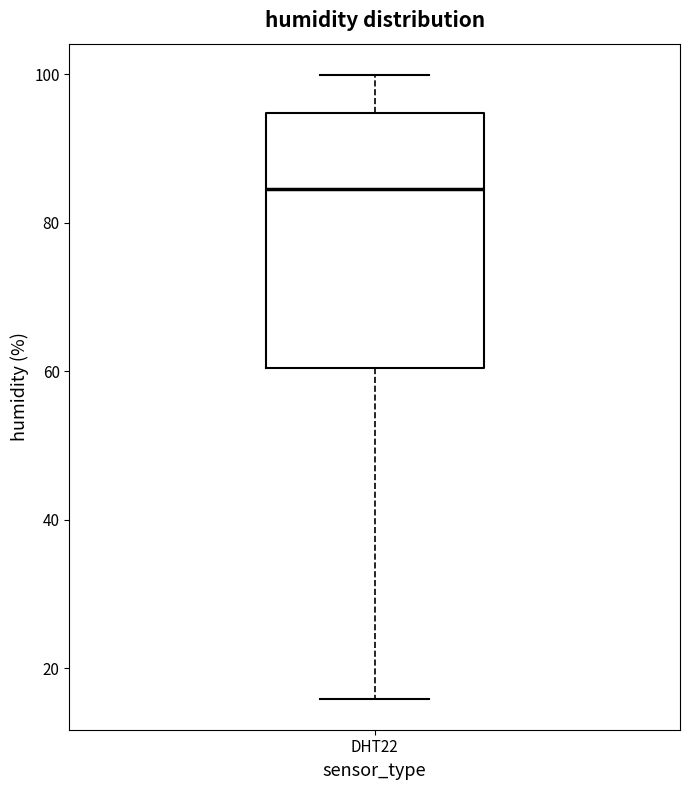

Transcribe this box plot: give where the median line is, the range the box spans, and where the two whiskers end, as read against the y-axis. The values are not printed on the chart, so give them approximately, as read against the axis.

median 84, box 60 to 94, whiskers 16 to 100